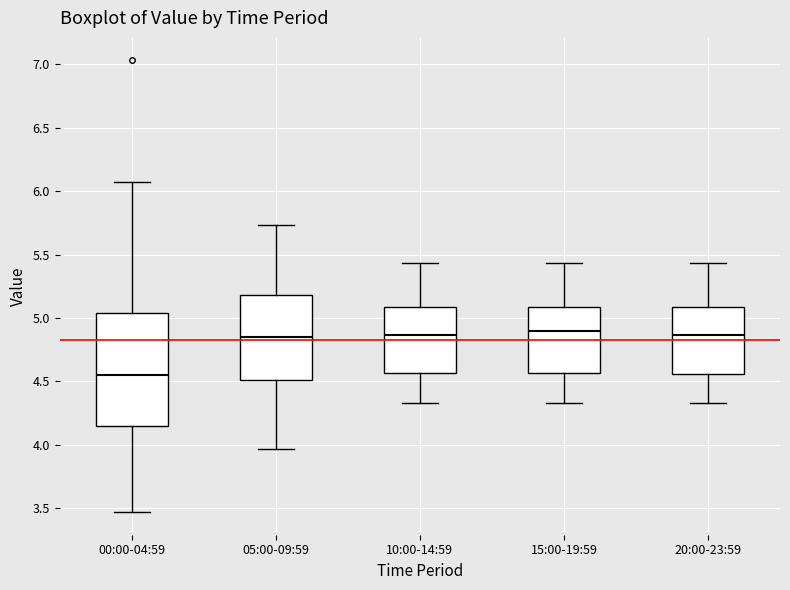

Reading left to right, read every box against the y-axis: the position of its median line, the range the box covers, and the ends of its whiskers. The values are not printed on the chart, so give them approximately, as read against the axis.

00:00-04:59: median 4.55, box 4.15 to 5.05, whiskers 3.45 to 6.05
05:00-09:59: median 4.85, box 4.50 to 5.20, whiskers 3.95 to 5.75
10:00-14:59: median 4.85, box 4.55 to 5.10, whiskers 4.35 to 5.45
15:00-19:59: median 4.90, box 4.55 to 5.10, whiskers 4.35 to 5.45
20:00-23:59: median 4.85, box 4.55 to 5.10, whiskers 4.35 to 5.45